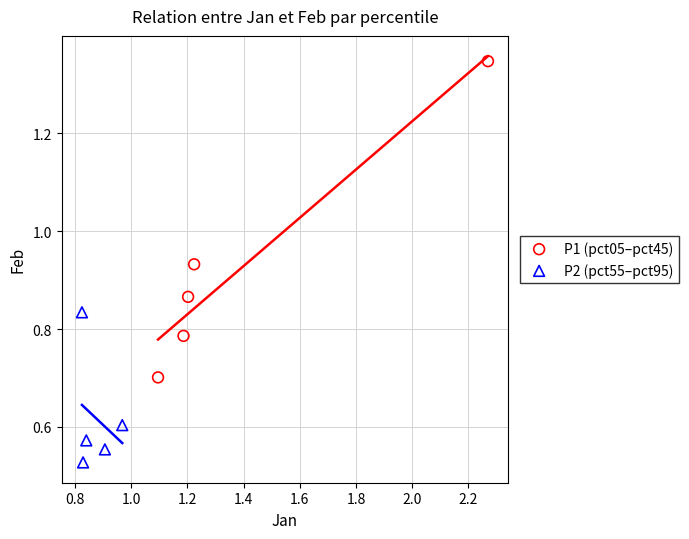

Which series reaches the minimum Y coordinate?

P2 (pct55–pct95)